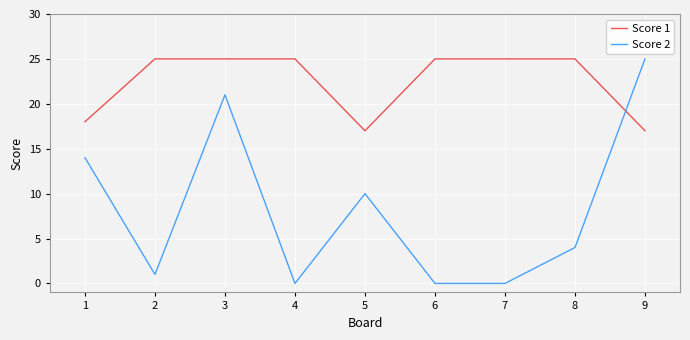

What is the maximum value shown in the chart?

25